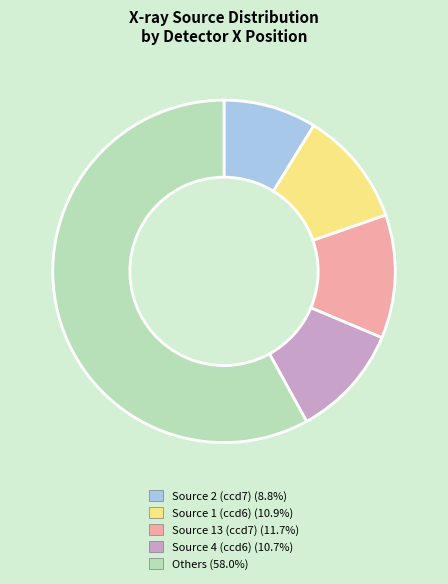

How many segments does this pie chart have?

5